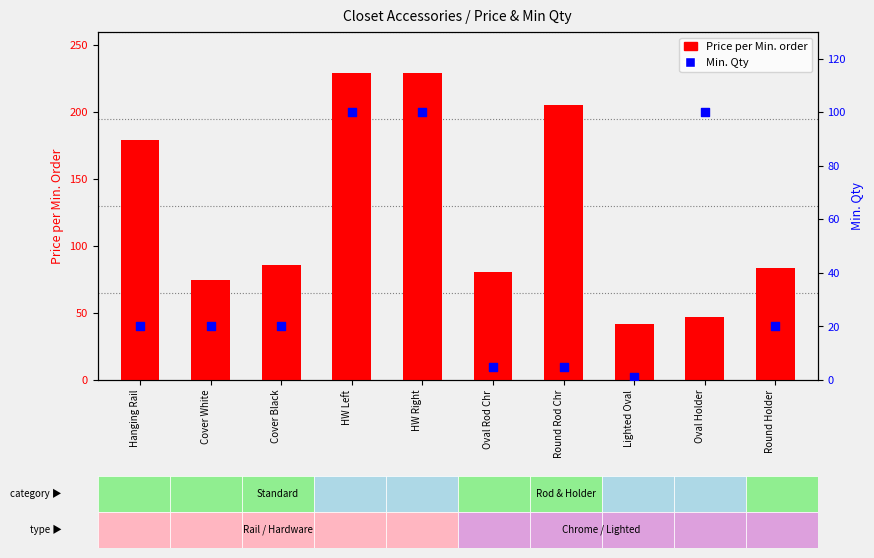

What is the total value across all series at Hanging Rail?

199.6